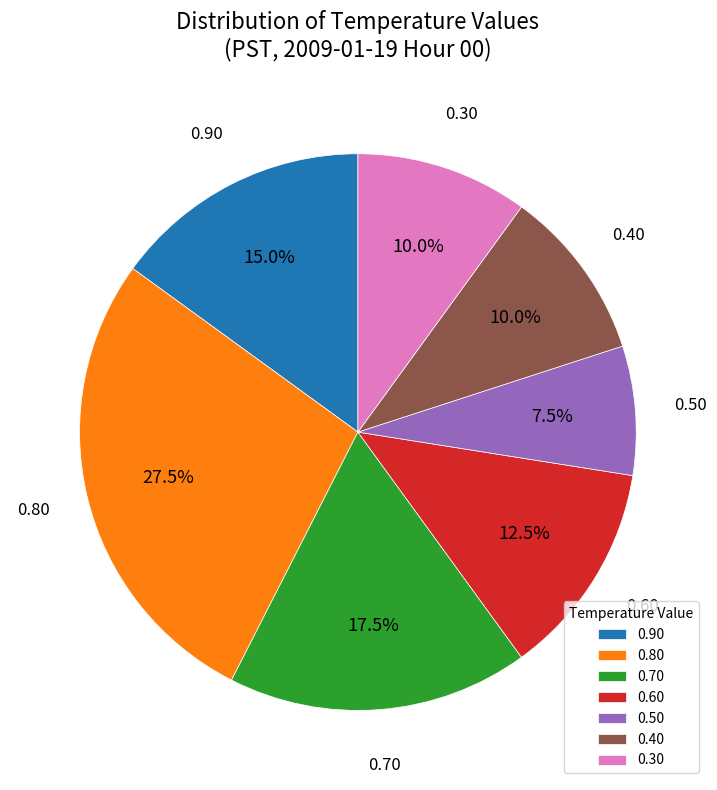

Does 0.70 account for over 50% of the chart?

No